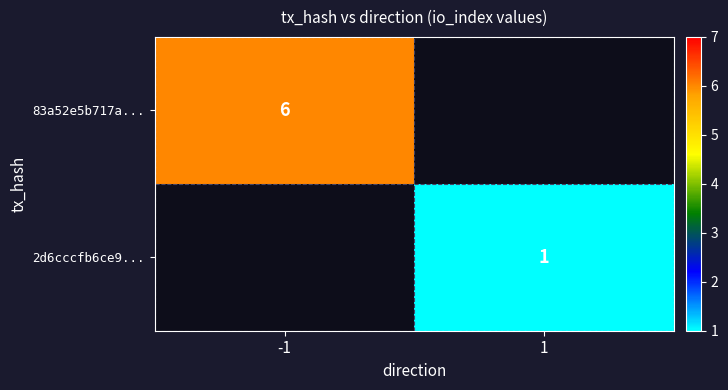

The 83a52e5b717a... series shows 6 at -1. True or false?

True